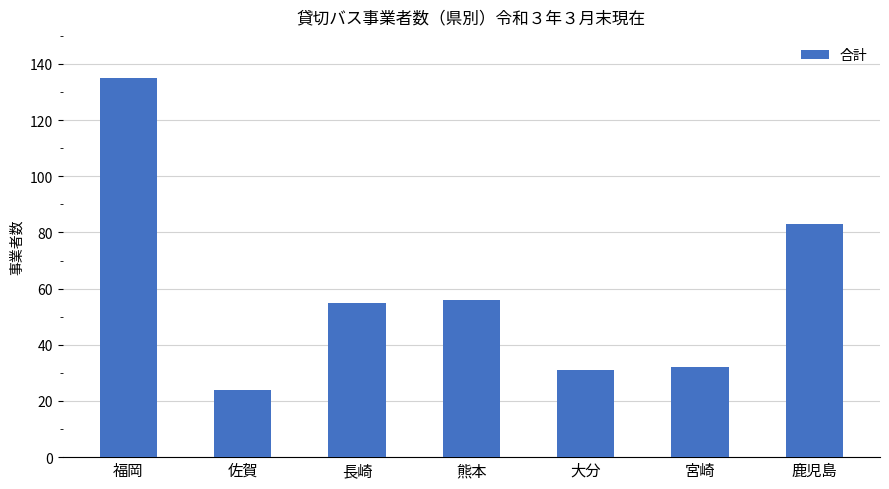

The value at 福岡 is 45. True or false?

False